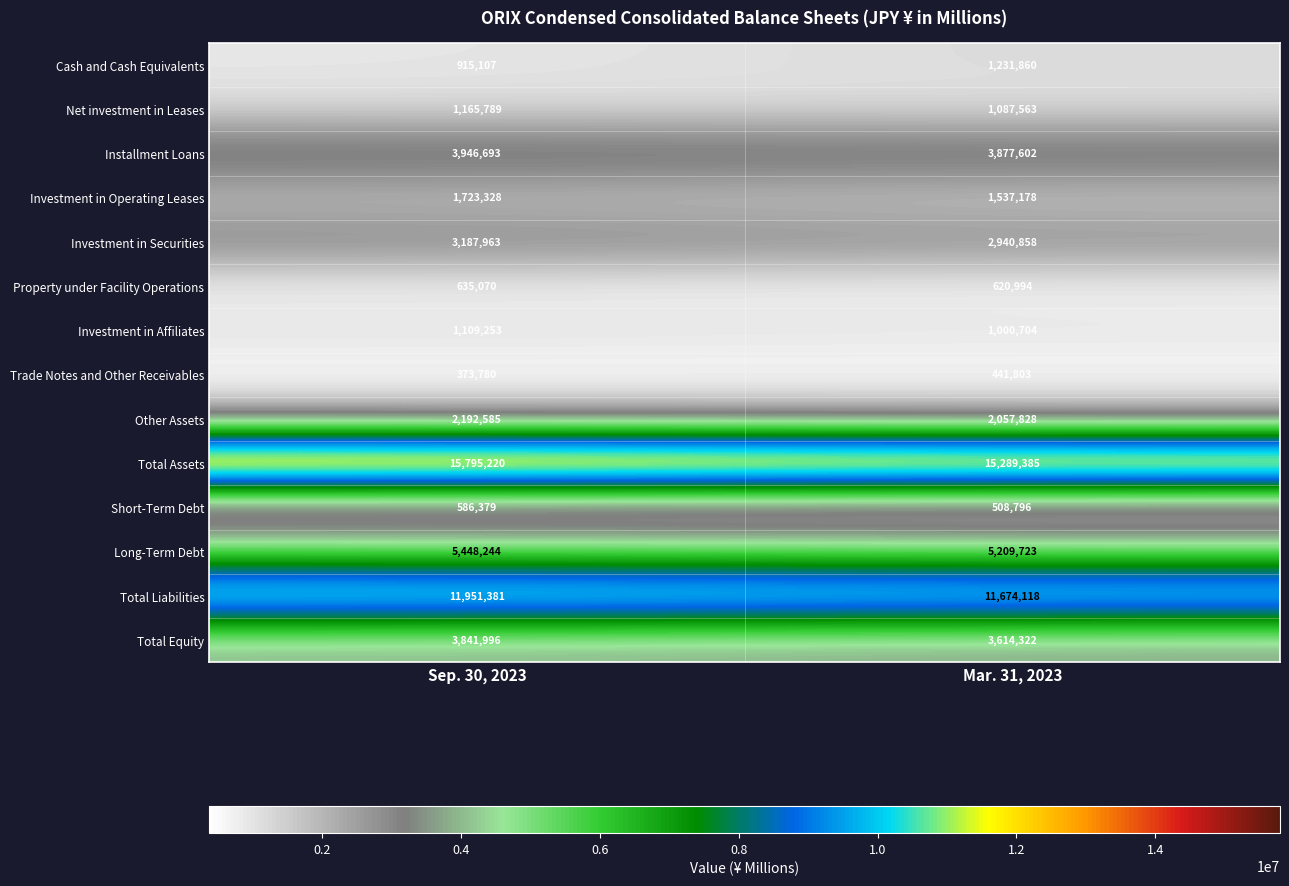

How many categories are shown in the chart?

2